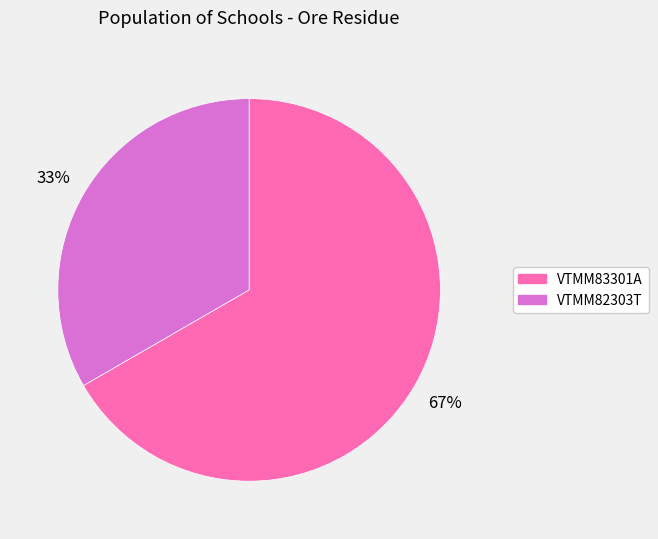

What is the majority slice?

VTMM83301A